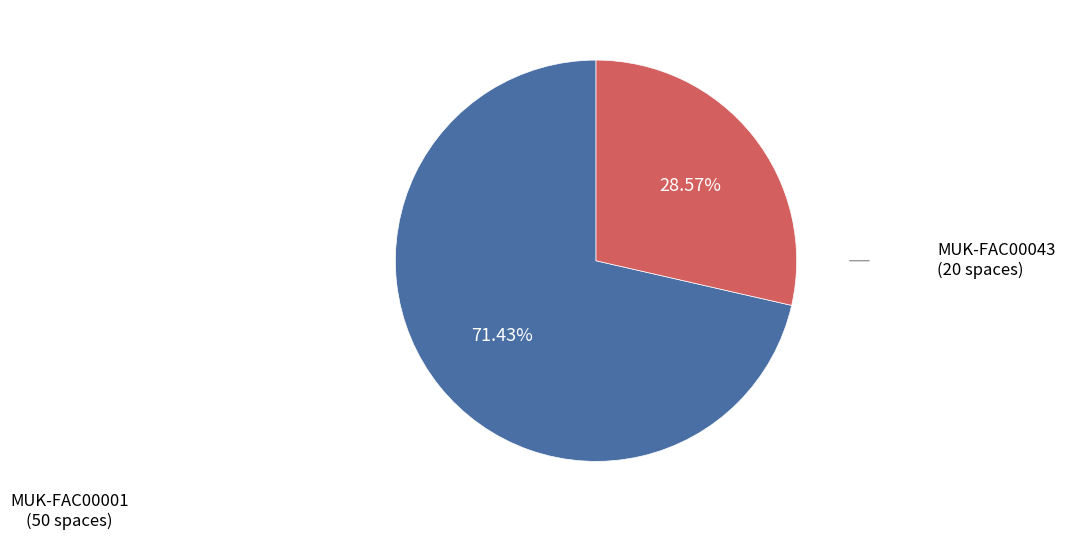

Is there any slice that represents more than half of the pie?

Yes